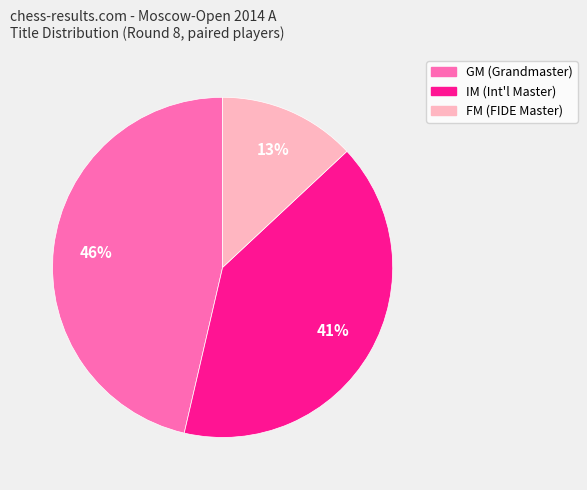

To the nearest percent, what is the difference between the largest and smallest slice percentages?

33%